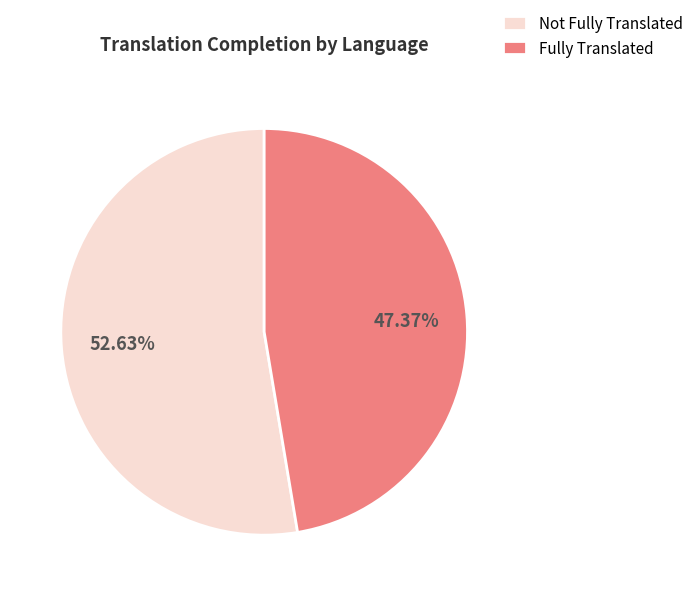

Which category has the biggest portion of the pie?

Not Fully Translated